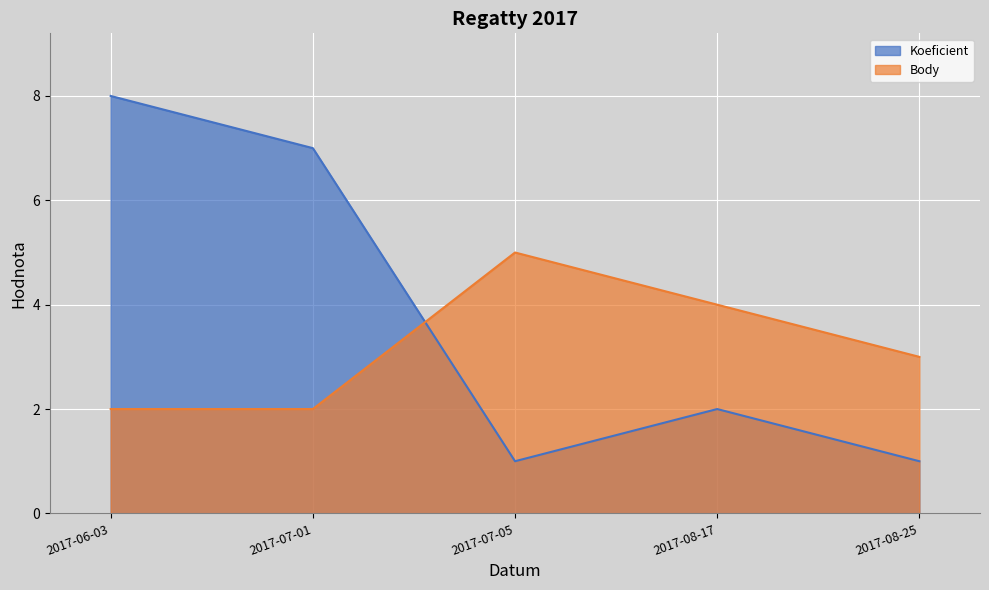

After their last crossing, which series has the higher values: Koeficient or Body?

Body